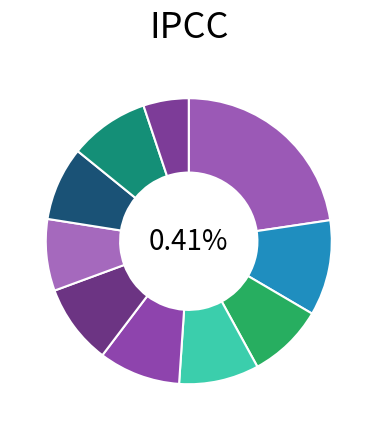

Which slice is the largest?

pct05